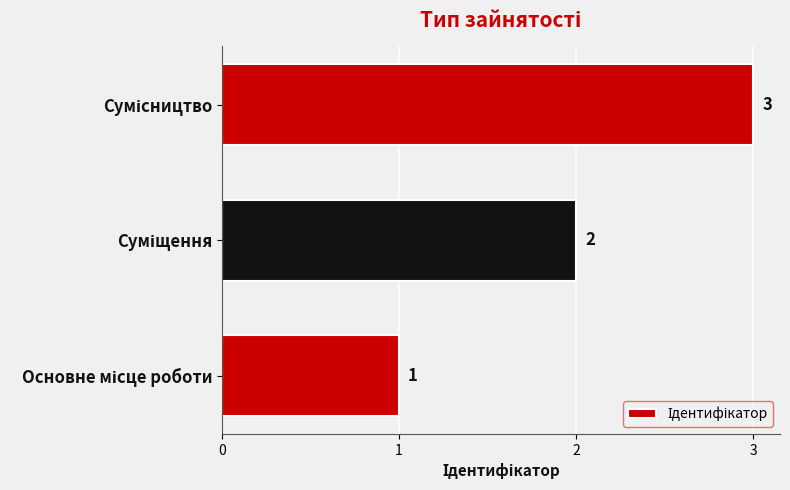

What is the sum of all values?

6